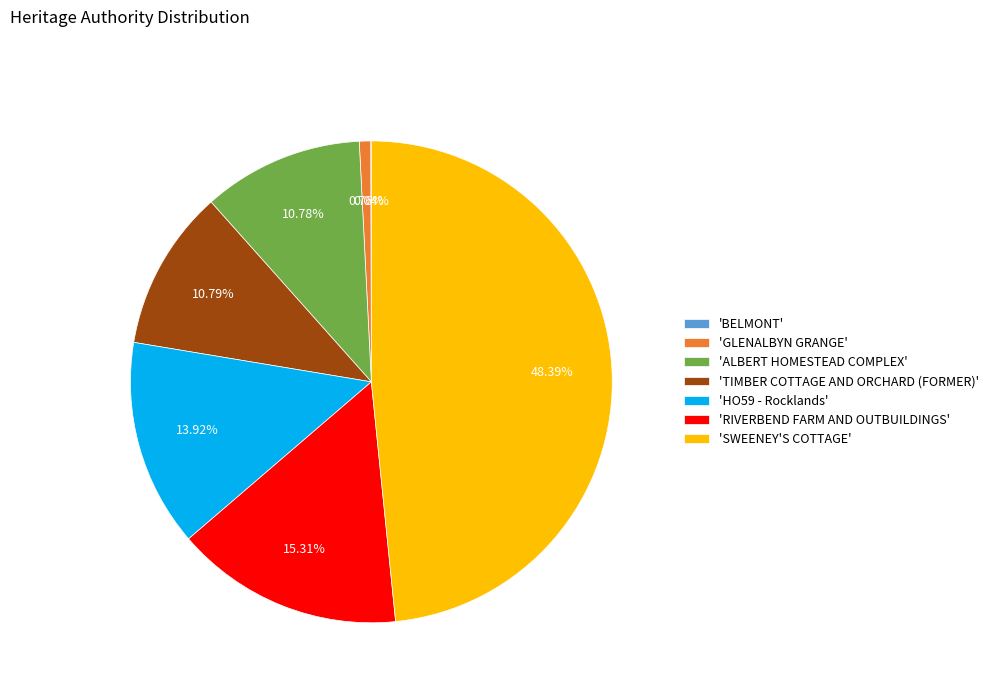

To the nearest percent, what is the average slice percentage?

14%